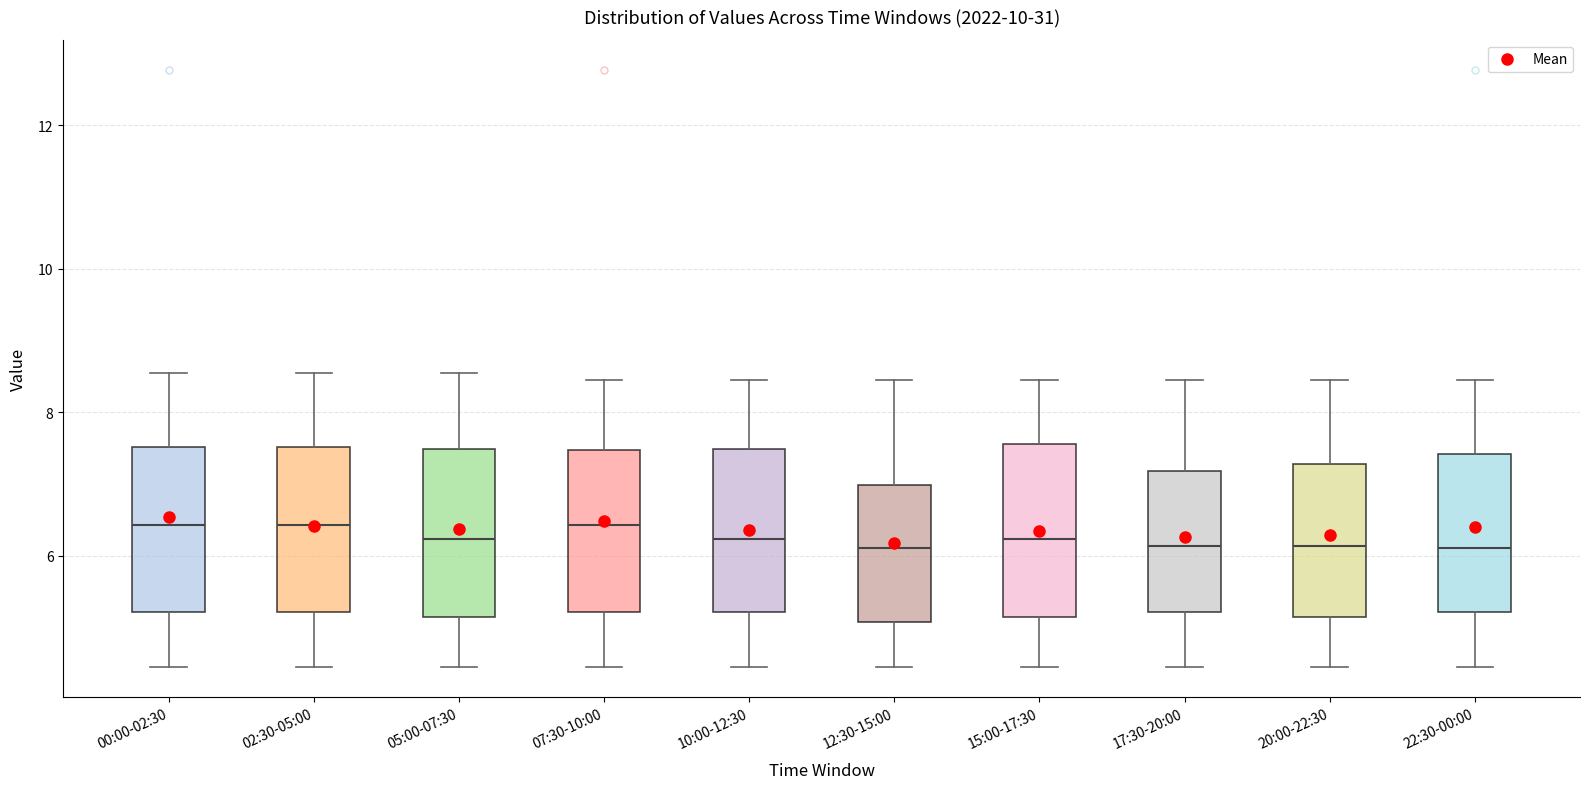

Where does the median line of the box for 10:00-12:30 sit on the y-axis? The values are not printed on the chart, so give them approximately, as read against the axis.

6.2